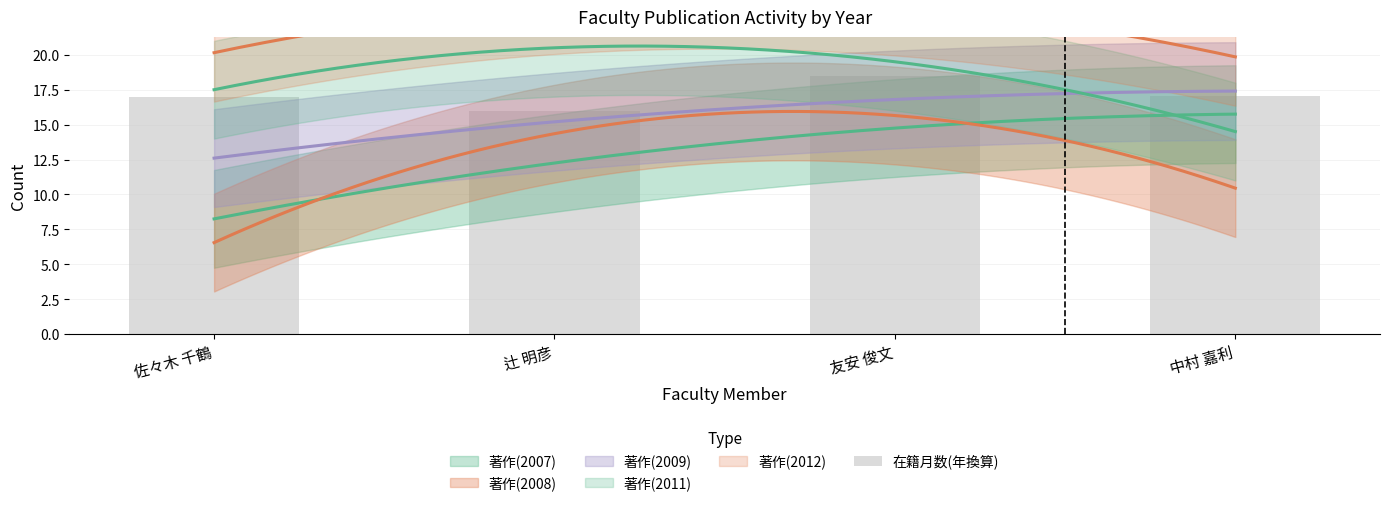

How many values exceed 17?

2